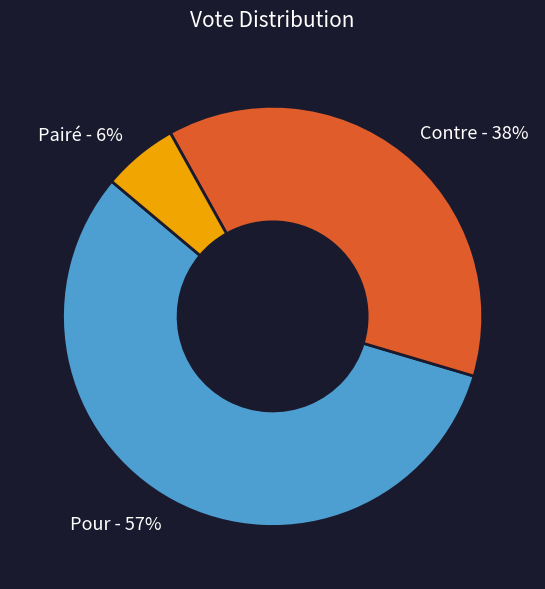

Between Contre and Pairé, which is larger?

Contre